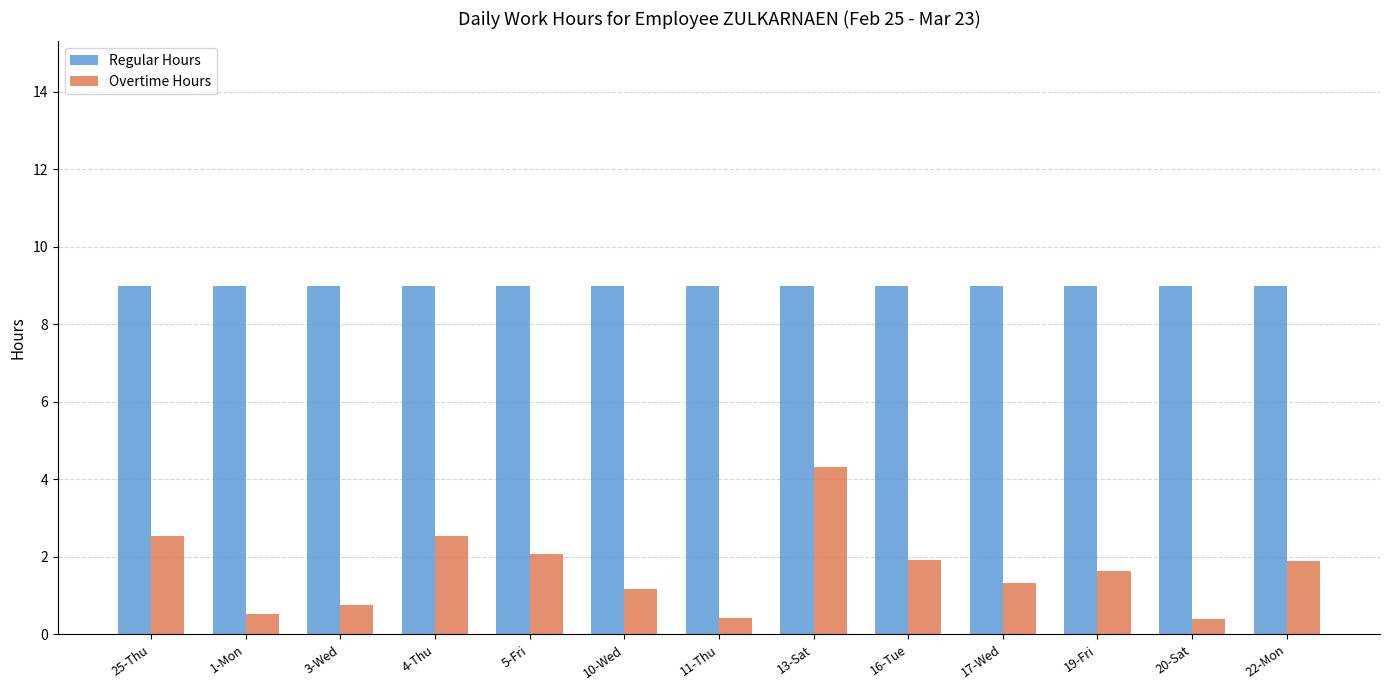

What is the greatest value displayed?

9.0